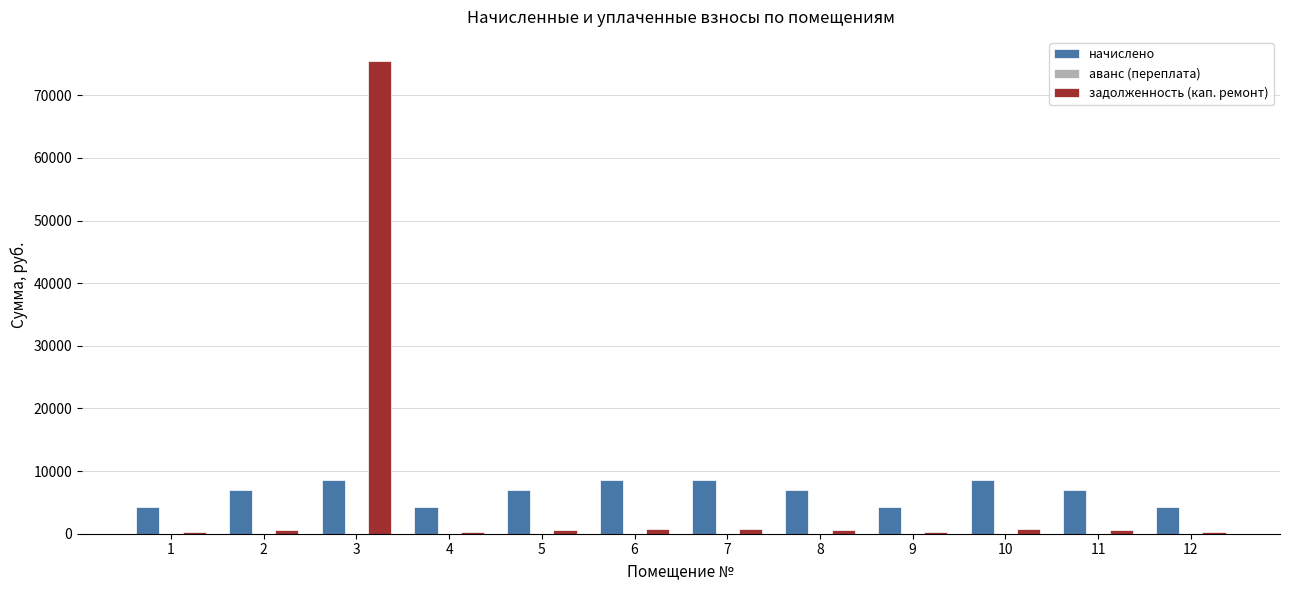

What is the difference between the highest and lowest values at 9?

3856.6